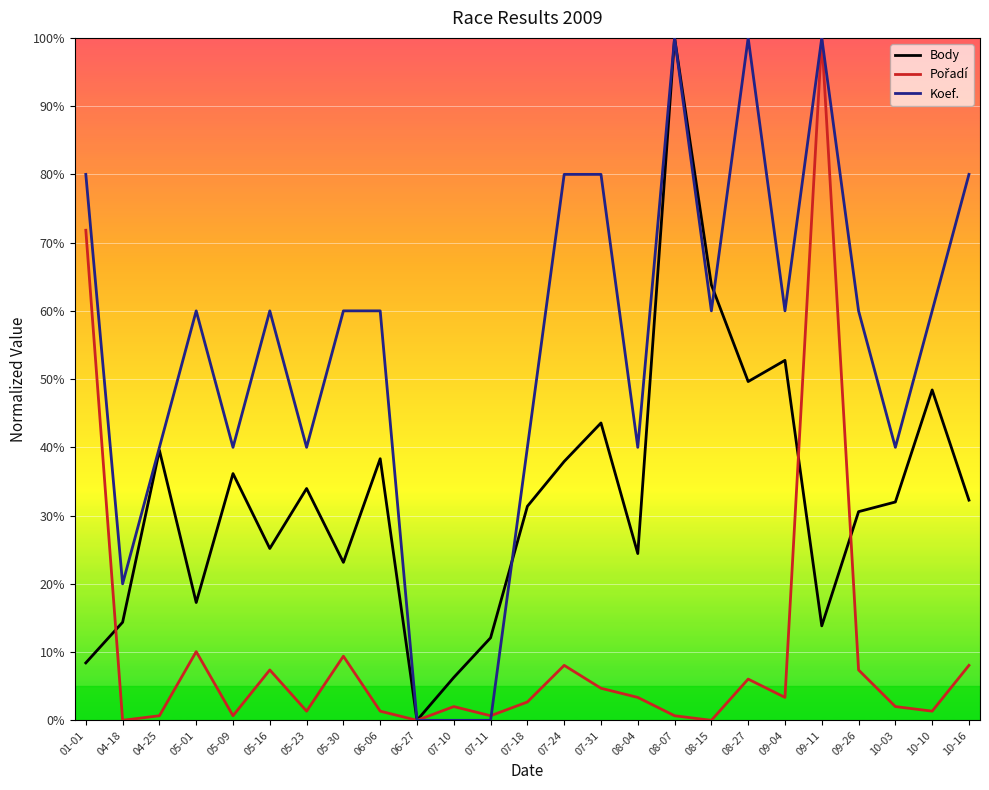

Where is the first local minimum for Koef.?

04-18